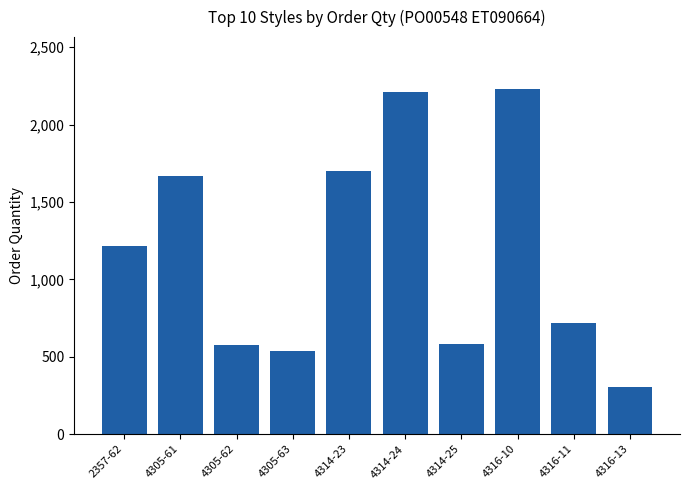

What is the value of the 1st bar from the left?

1216